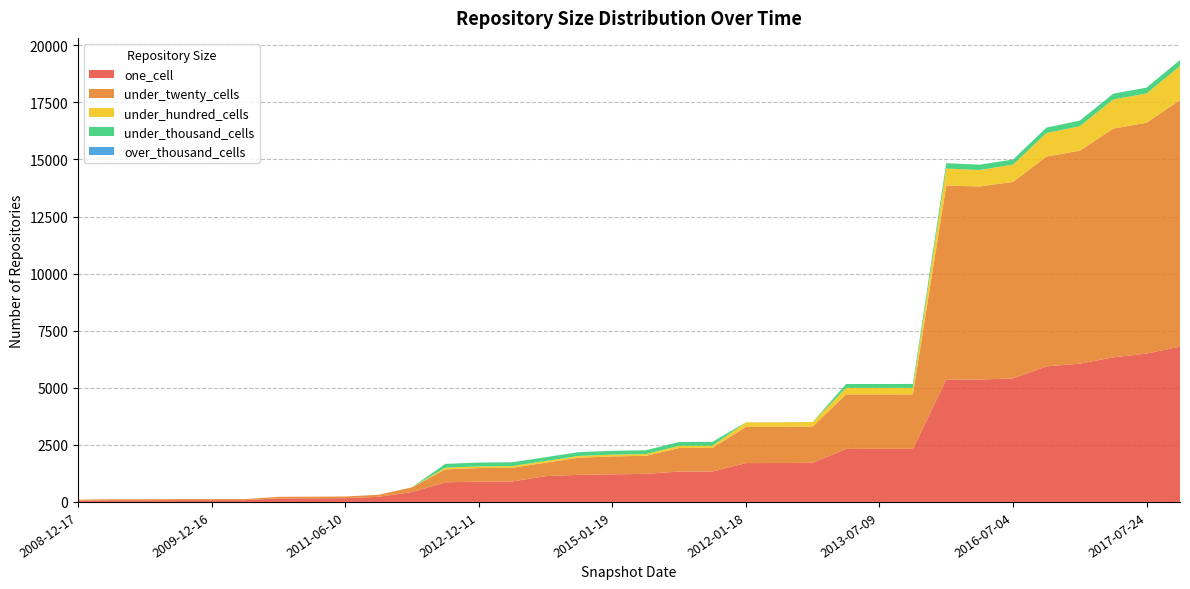

Reading left to right, transcribe all the data shown in this chart.

one_cell: 60	75	75	80	80	80	156	159	166	225	431	858	890	895	1128	1187	1208	1229	1331	1334	1702	1704	1713	2322	2323	2323	5358	5364	5409	5936	6057	6332	6497	6804
under_twenty_cells: 41	44	44	44	44	44	68	71	73	89	206	568	594	600	591	750	786	790	1030	1034	1586	1586	1590	2387	2386	2387	8499	8454	8608	9191	9329	10020	10112	10800
under_hundred_cells: 0	0	0	0	0	0	0	0	0	0	6	73	75	75	73	78	78	78	98	98	196	197	197	286	286	286	745	719	758	1031	1069	1276	1284	1486
under_thousand_cells: 0	0	0	0	0	0	0	0	0	0	0	167	167	167	167	167	167	167	167	167	4	4	4	171	171	171	236	235	221	238	247	253	255	267
over_thousand_cells: 0	0	0	0	0	0	0	0	0	0	0	0	0	0	0	0	0	0	0	0	0	0	0	0	0	0	0	0	0	0	0	0	0	0